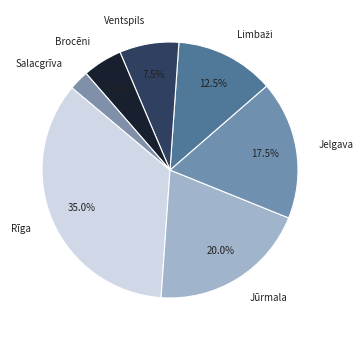

What is the total percentage of Ventspils and Rīga?

42.5%